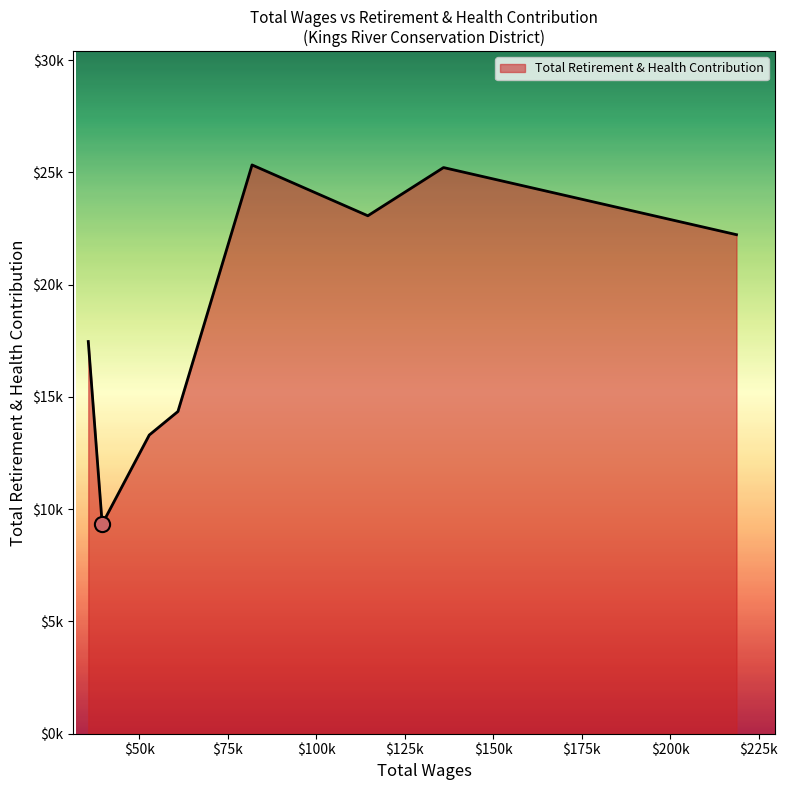

Is this an area chart (filled region under the line)?

Yes